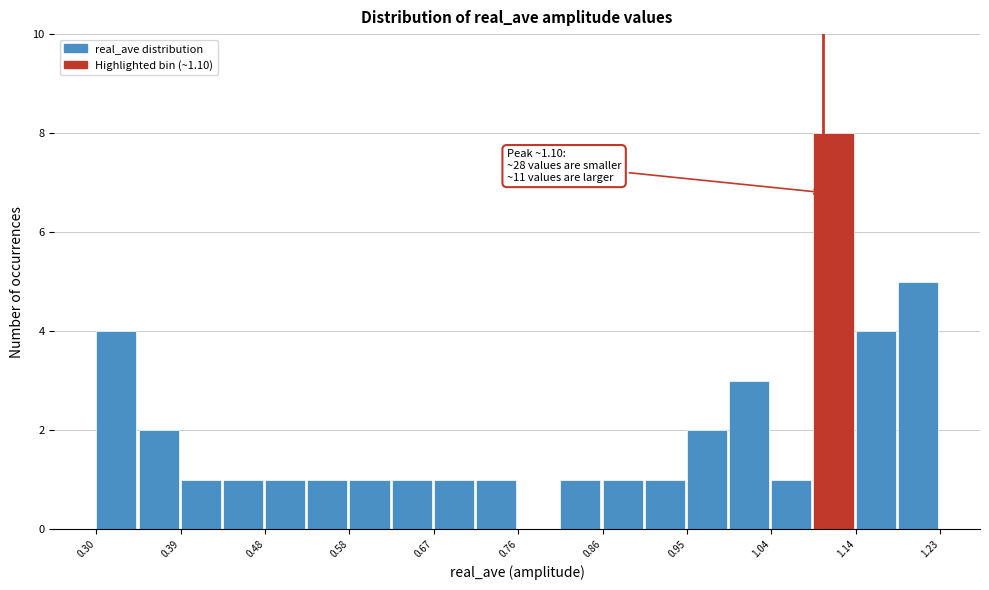

Which range on the x-axis has the tallest bar?

1.09 to 1.14